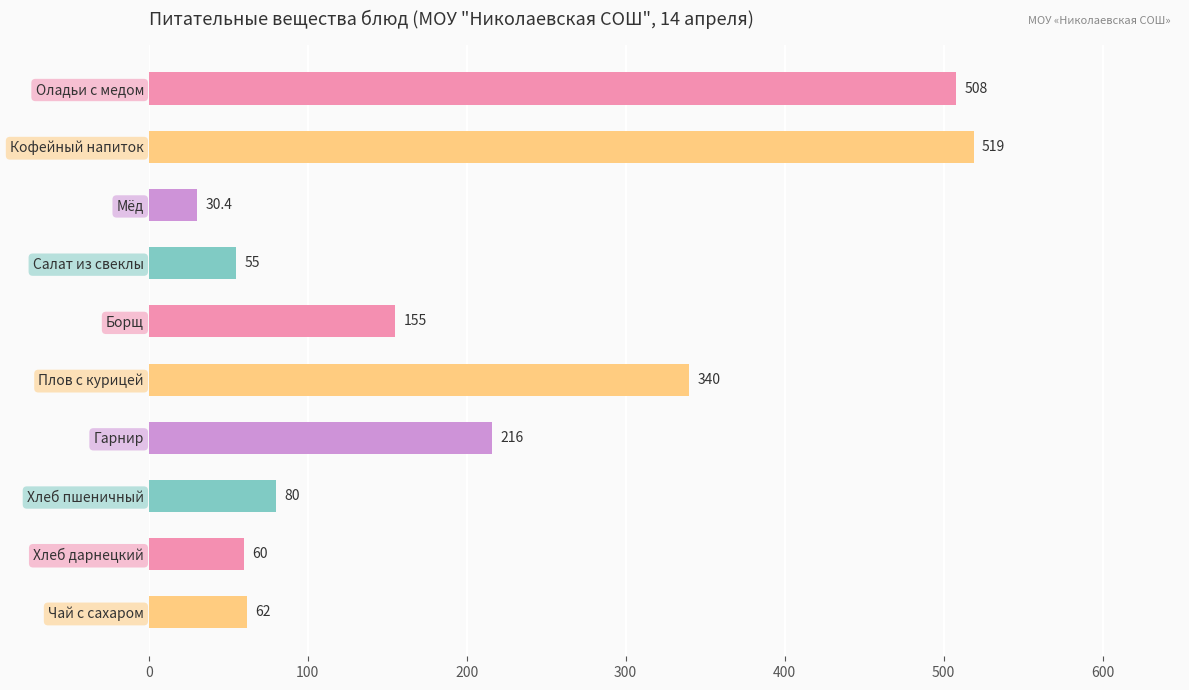

What is the change in value from Плов с курицей to Чай с сахаром?

-278.0